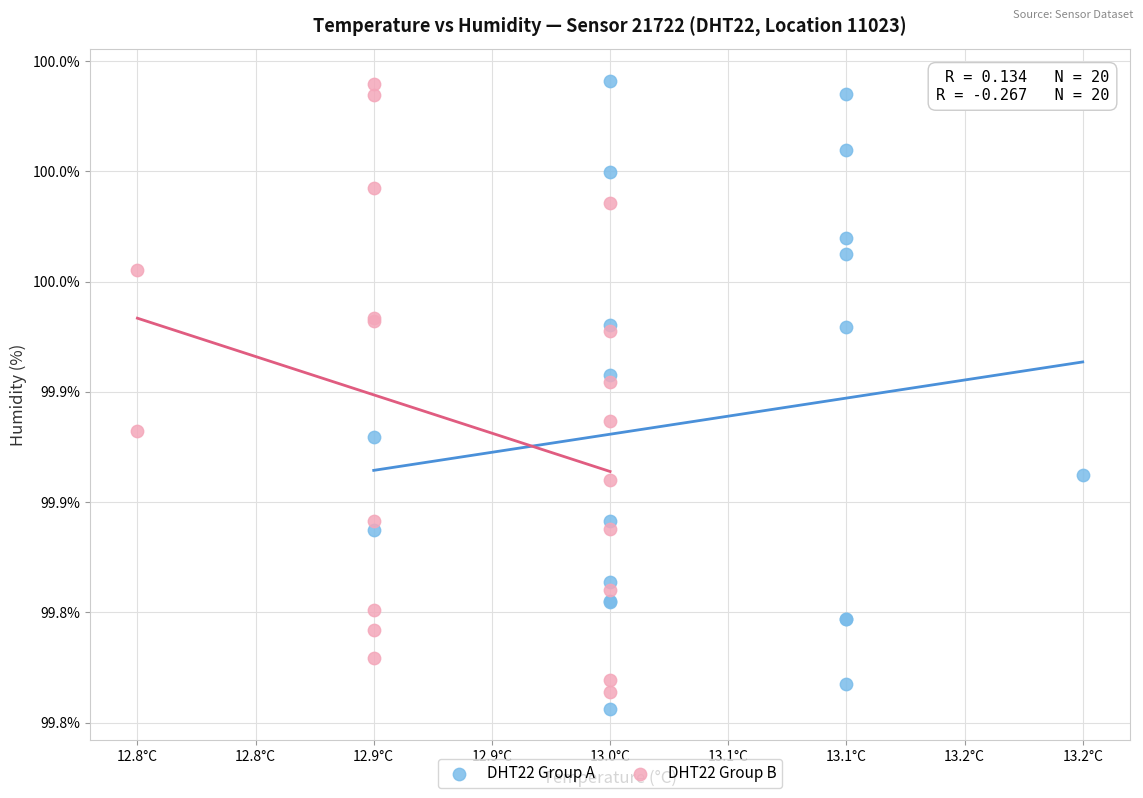

Which series has the largest Y range (max minus min)?

DHT22 Group A